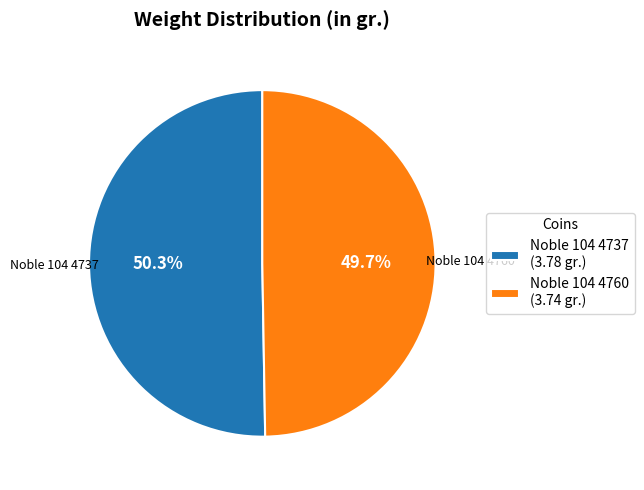

How many segments does this pie chart have?

2